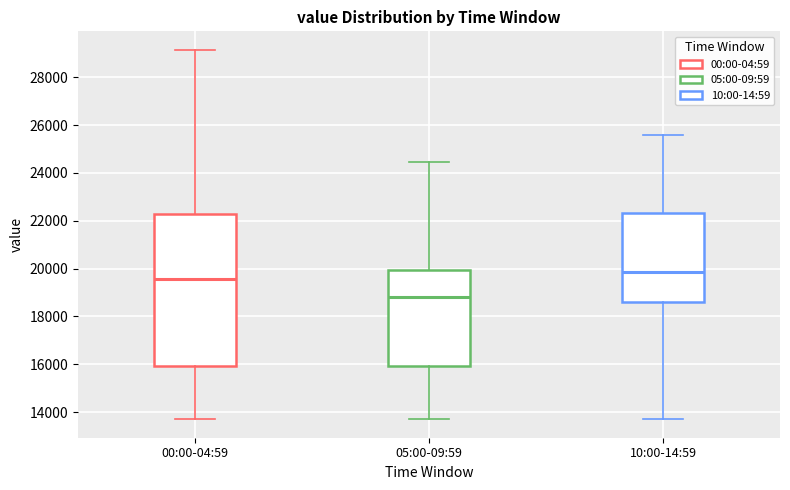

Where does the lower whisker of the box for 10:00-14:59 end on the y-axis? The values are not printed on the chart, so give them approximately, as read against the axis.

13800